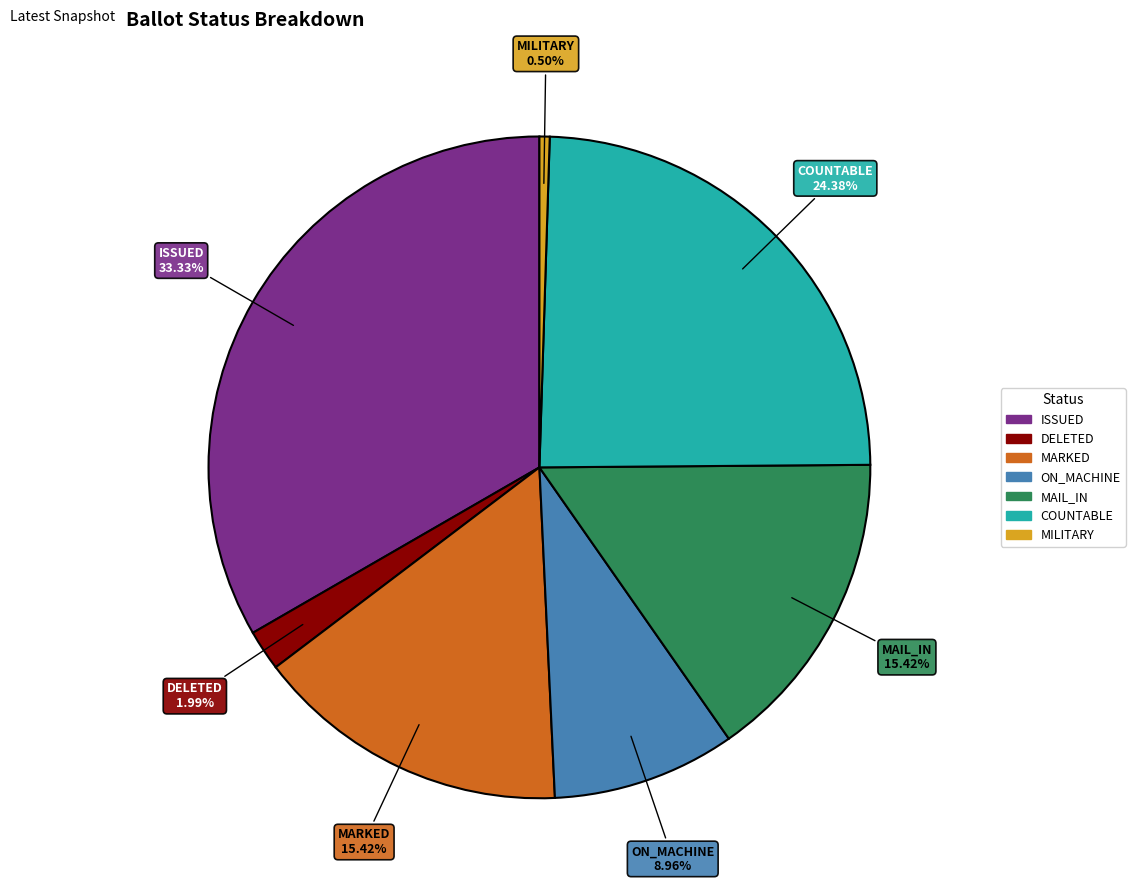

True or false: ISSUED accounts for 33% of the total.

True